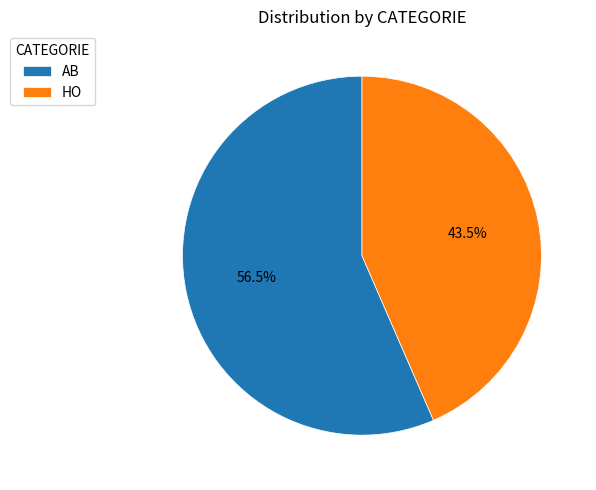

Combined, what portion of the pie is HO and AB?

100.0%